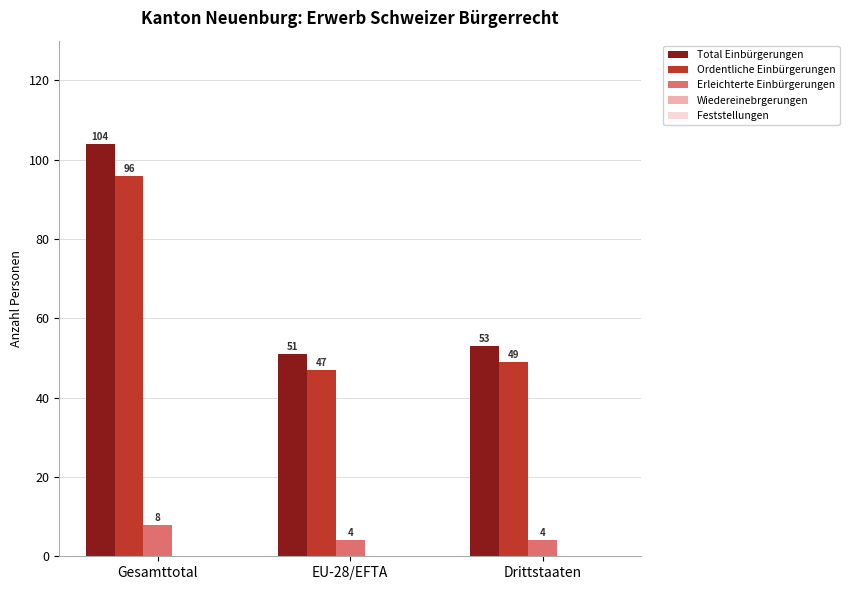

What is the sum of the Total Einbürgerungen values at EU-28/EFTA and Gesamttotal?

155